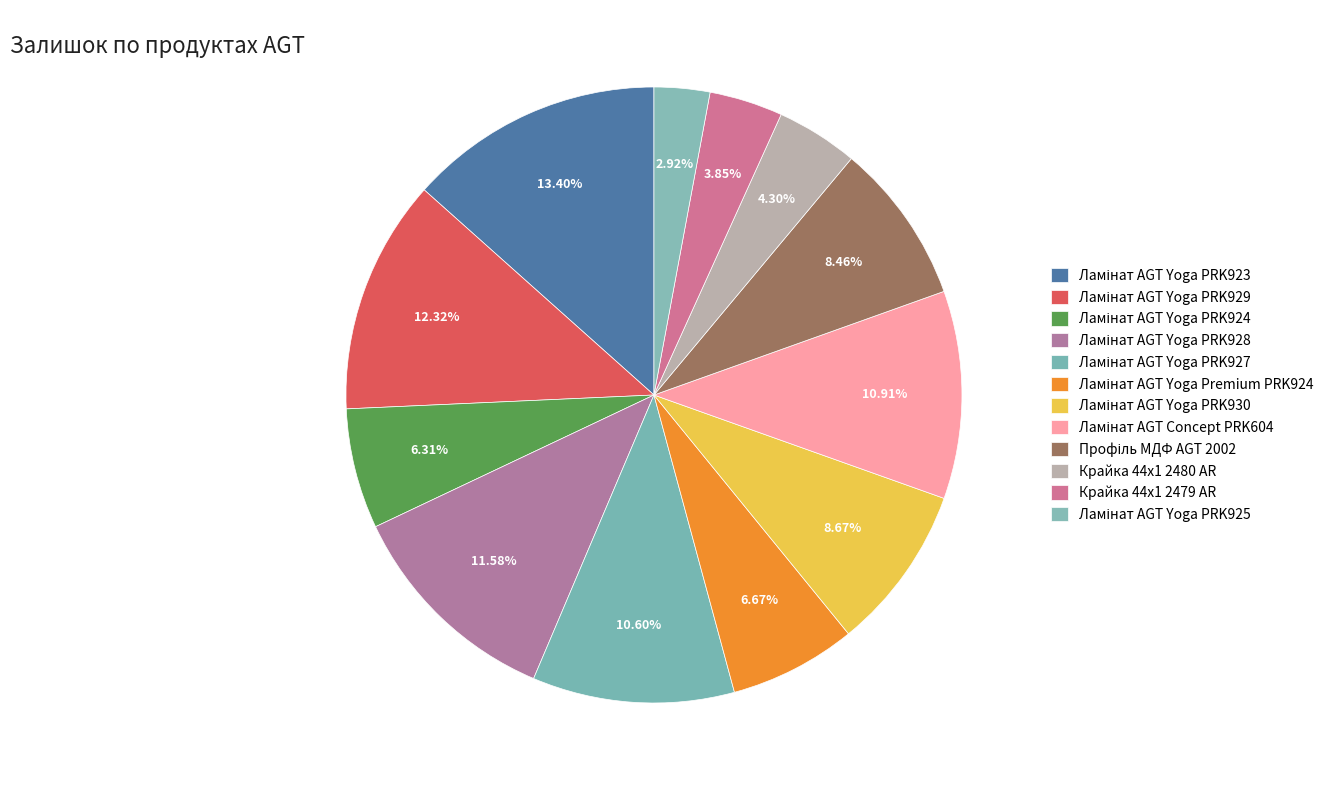

Which slice is the largest?

Ламінат AGT Yoga PRK923